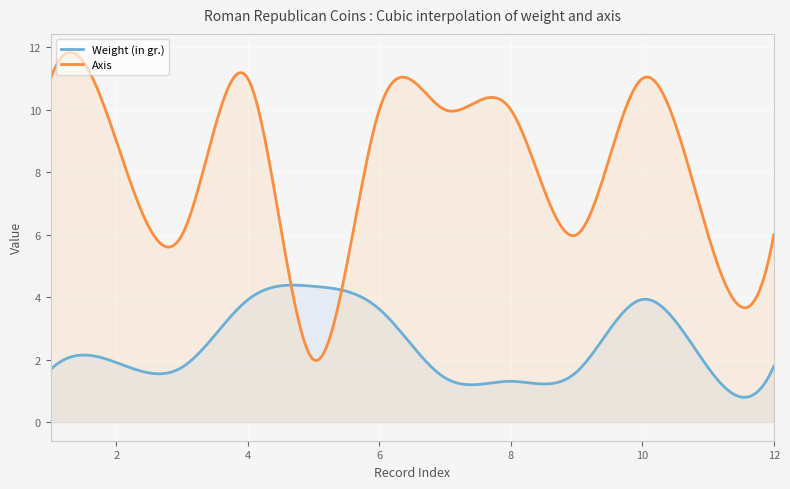

In Axis, how many points are higher than both neighbors (excluding endpoints)?

5